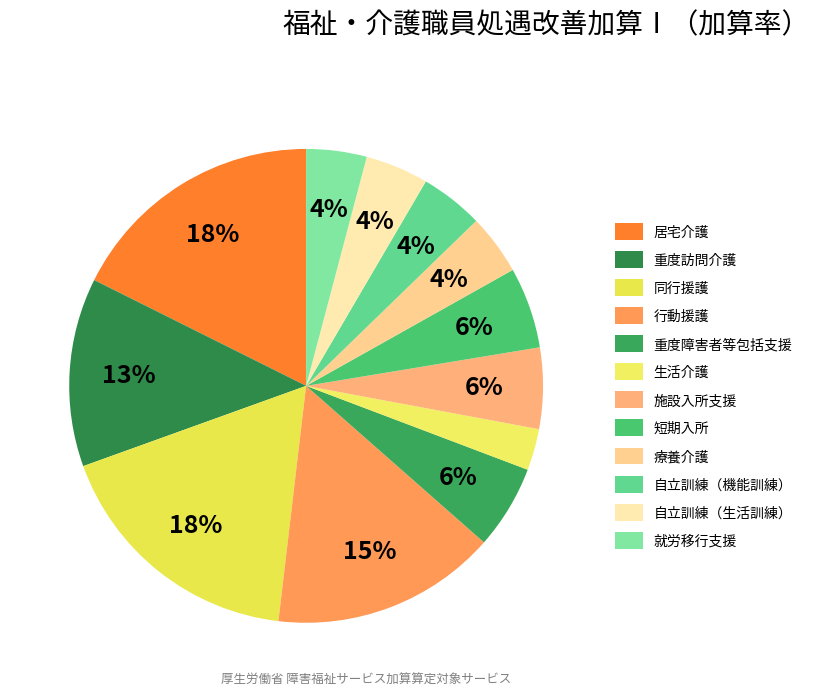

How much of the chart is everything except 自立訓練（機能訓練）?

95.7%